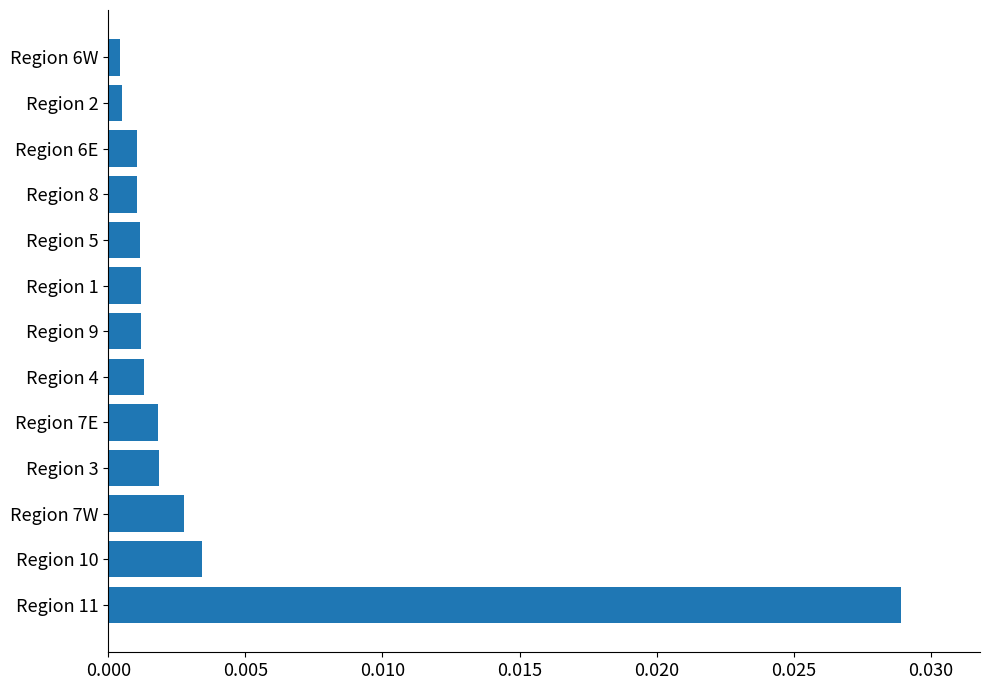

Which has a higher value, Region 3 or Region 5?

Region 3